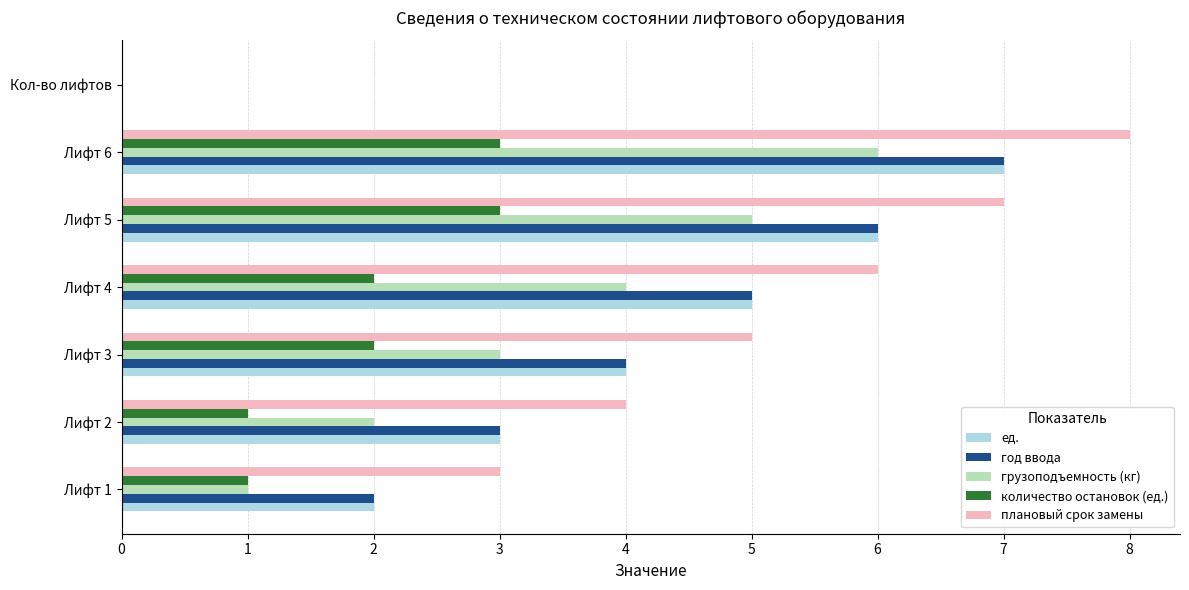

How many categories are shown in the chart?

7